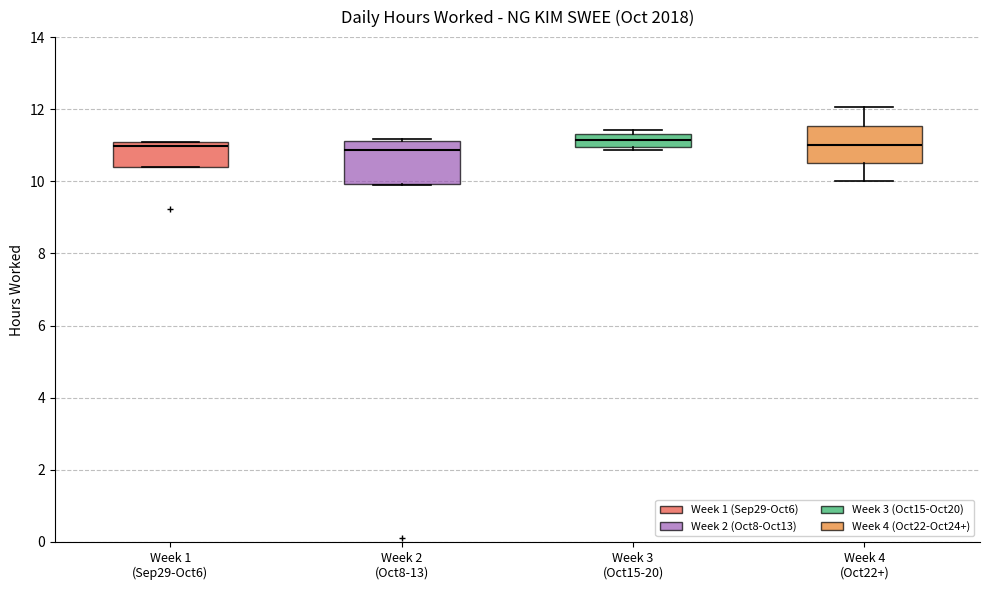

Where is the lower edge of the box for Week 1 (Sep29-Oct6) on the y-axis? The values are not printed on the chart, so give them approximately, as read against the axis.

10.4